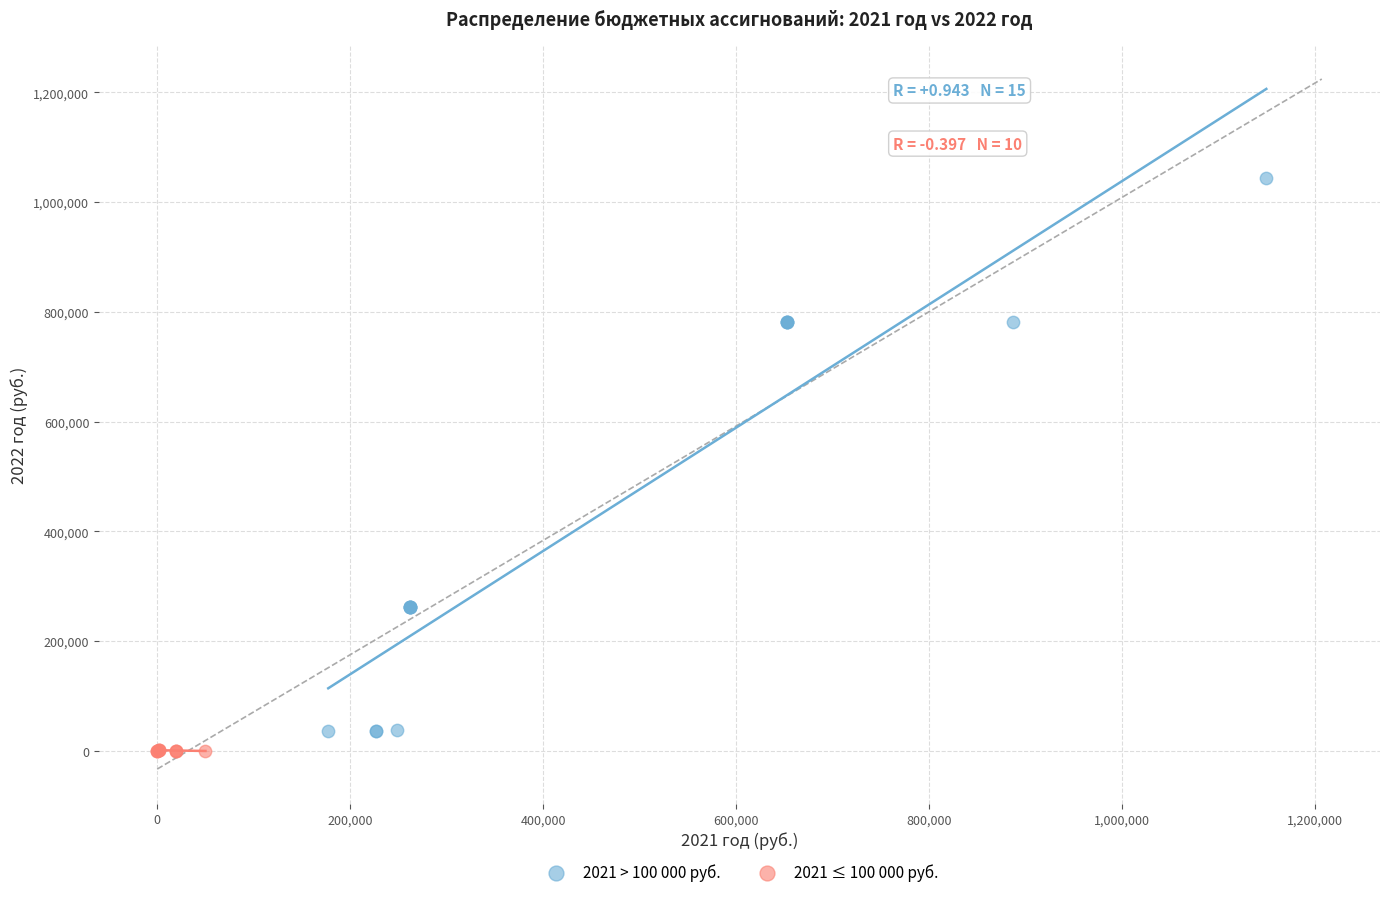

Which series reaches the minimum Y coordinate?

2021 ≤ 100 000 руб.